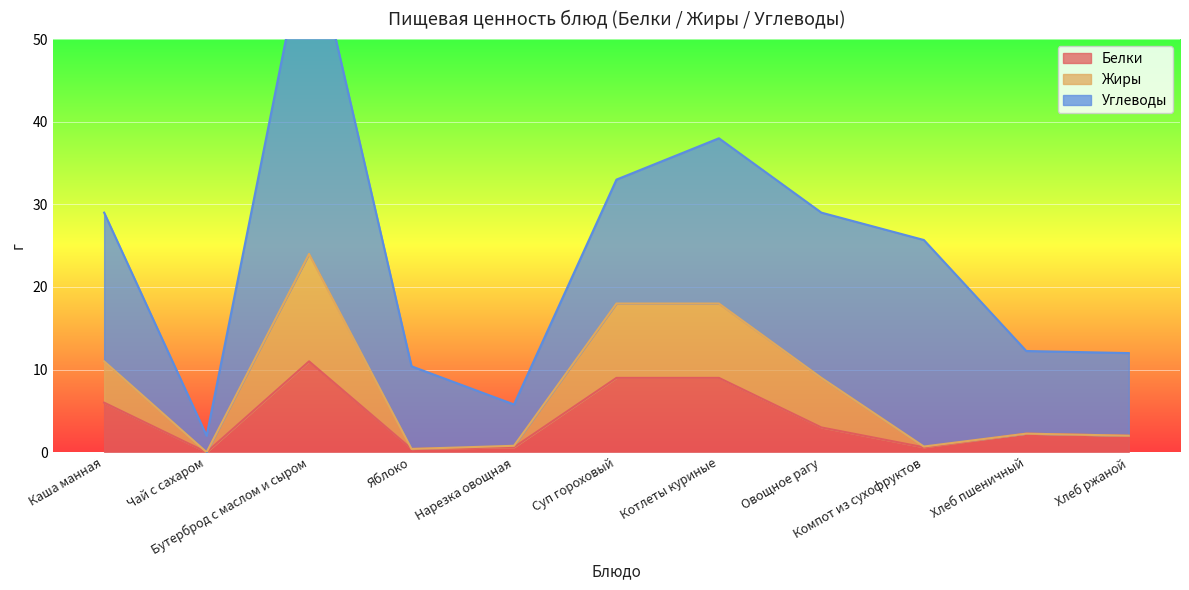

In Жиры, how many points are lower than both neighbors (excluding endpoints)?

3